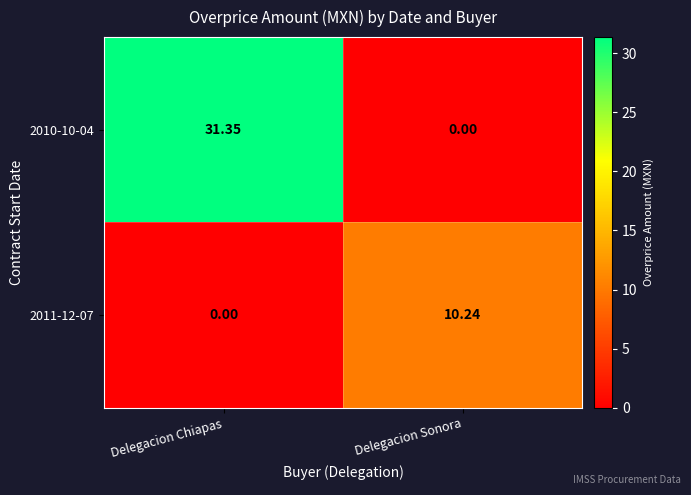

How many series are shown in this chart?

2